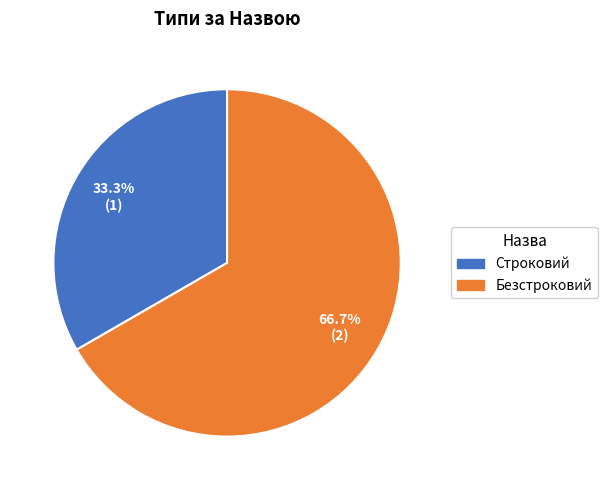

True or false: Безстроковий accounts for 77% of the total.

False